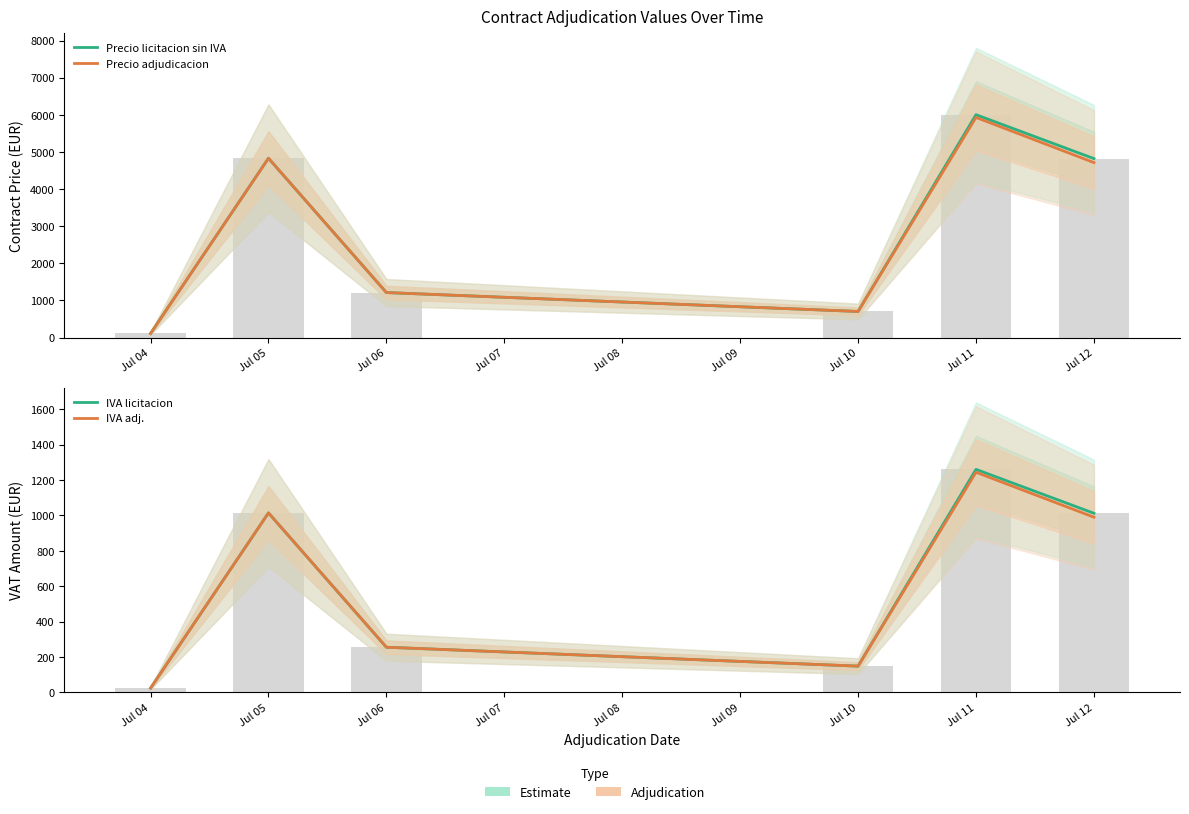

Are the bars grouped side by side (vs. stacked)?

Yes